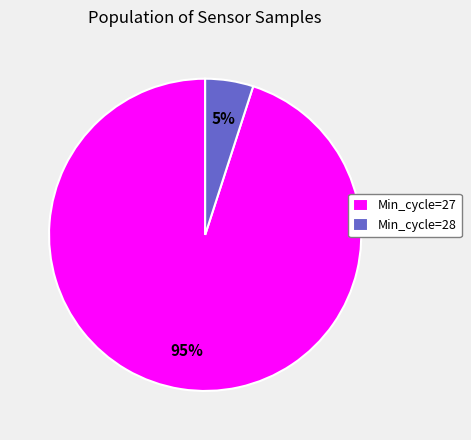

Count the number of slices in the pie.

2